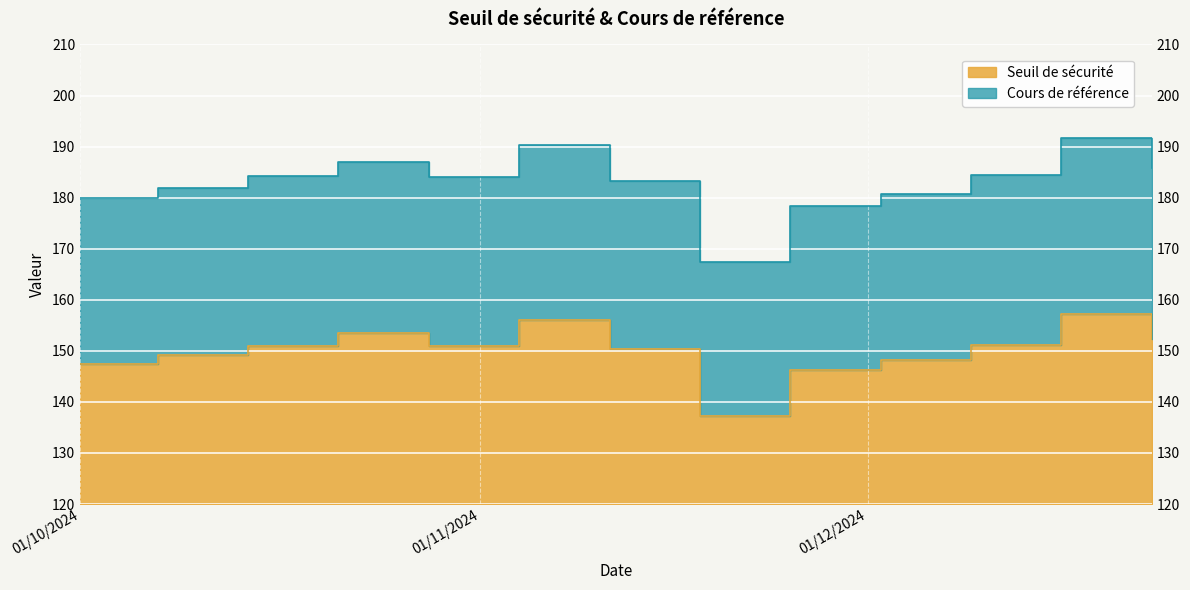

Rank the series at 2024-10-07 from highest to lowest value.

Cours de référence, Seuil de sécurité